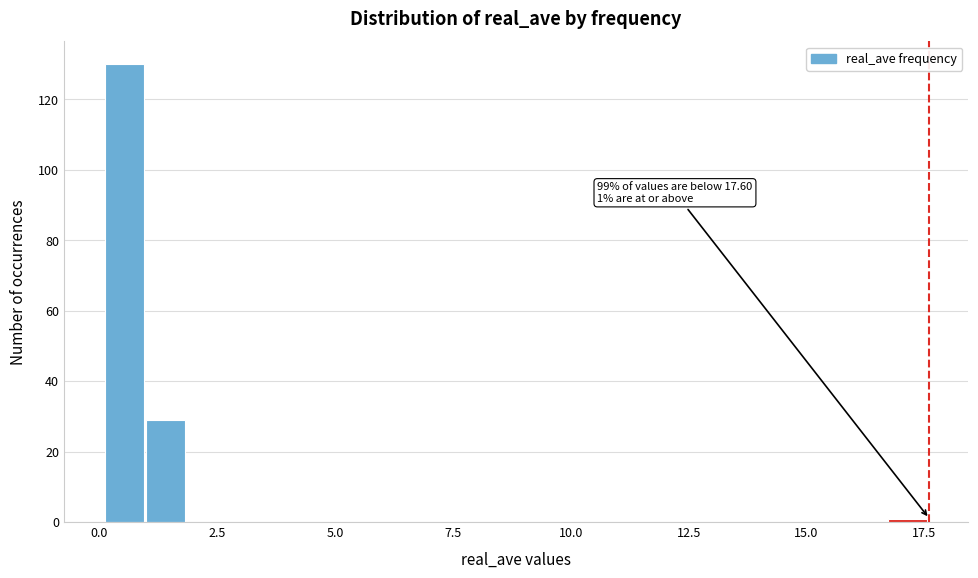

Read against the x-axis, roughly where is the centre of the tallest bar?

0.5